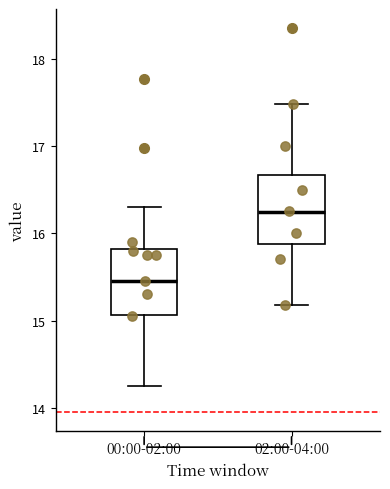

Where does the median line of the box for 02:00-04:00 sit on the y-axis? The values are not printed on the chart, so give them approximately, as read against the axis.

16.2